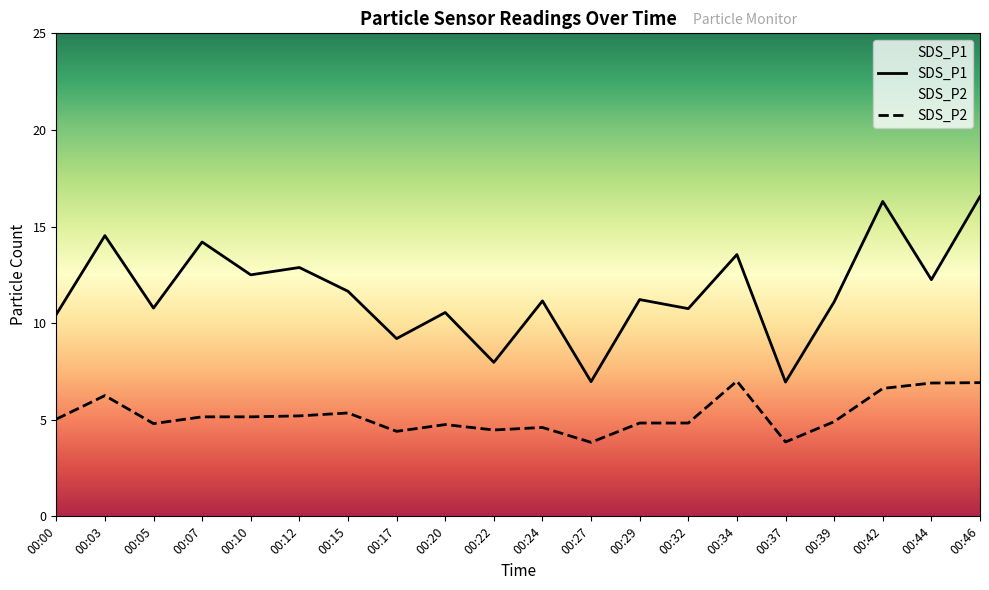

What is the sum of the SDS_P2 values at 00:29 and 00:22?

9.3